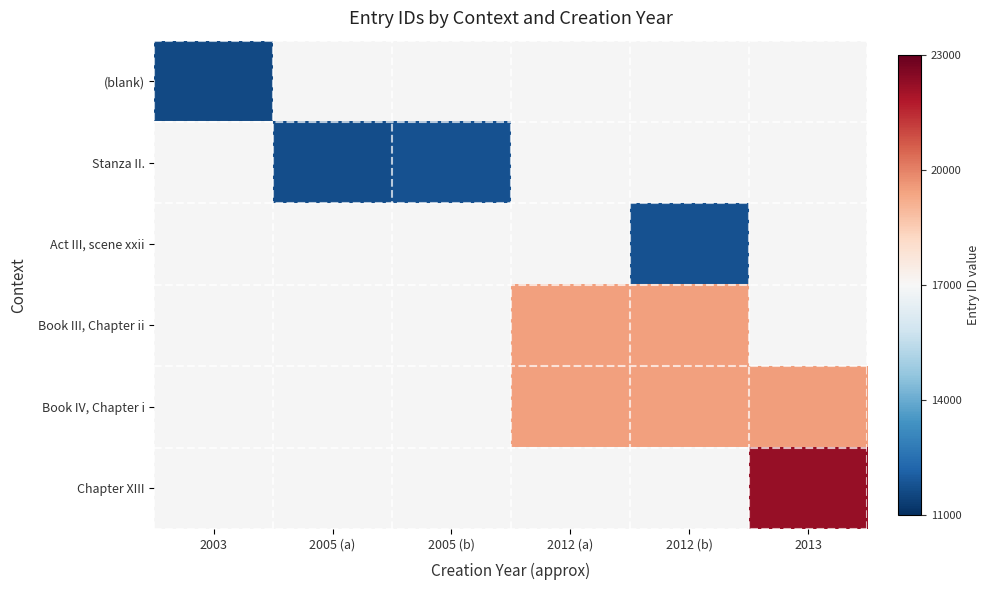

List the labels in order of Stanza II. value, smallest first.

2003, 2005 (a), 2005 (b), 2012 (a), 2012 (b), 2013